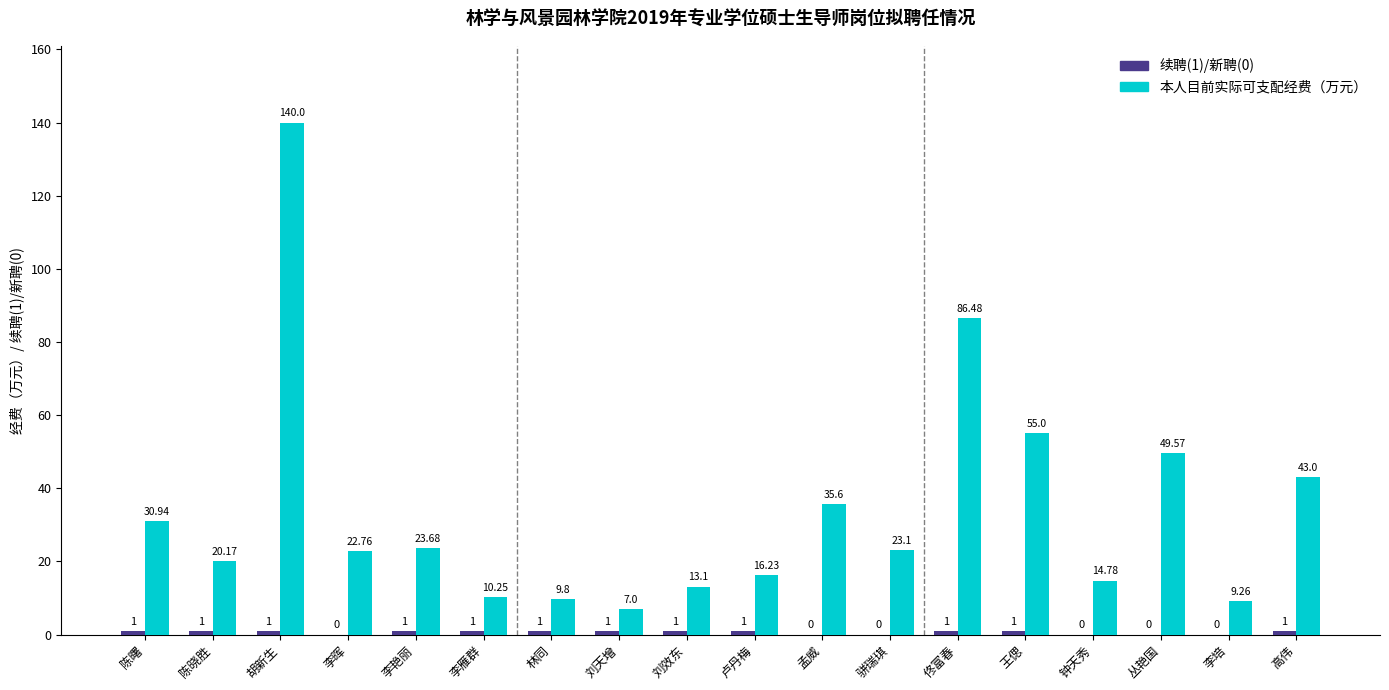

Which series changed the most between 李艳丽 and 李雁群?

本人目前实际可支配经费（万元）